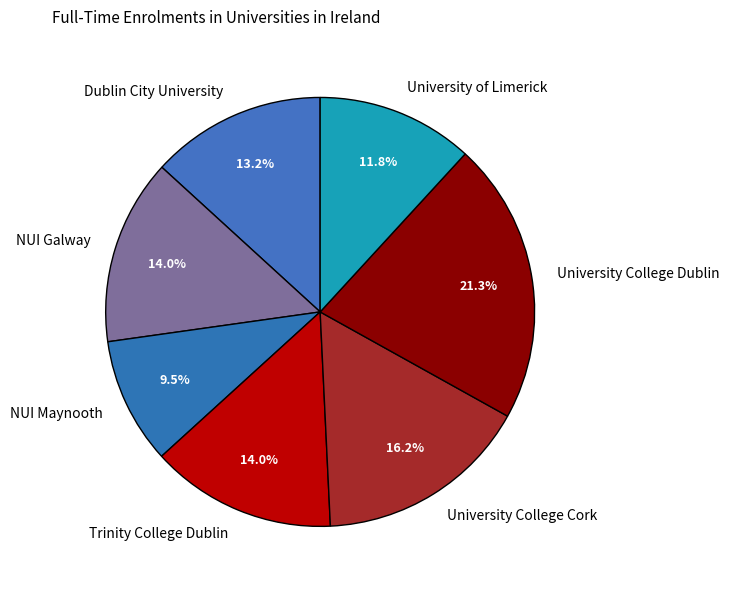

Which has a higher value, University of Limerick or Trinity College Dublin?

Trinity College Dublin